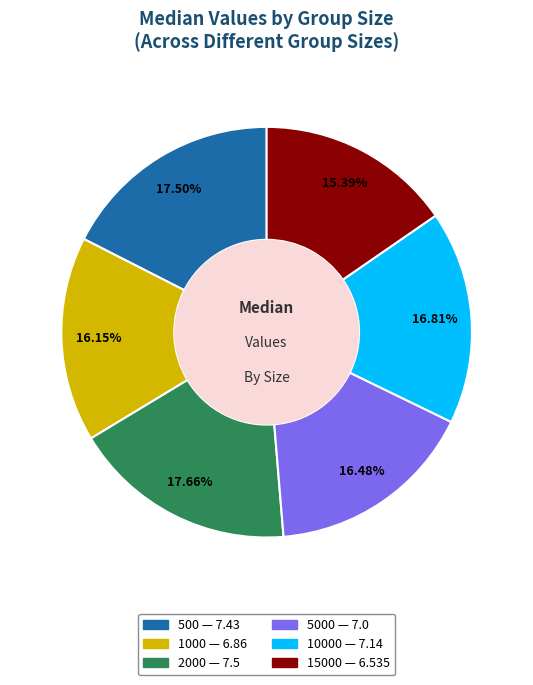

To the nearest percent, what is the average slice percentage?

17%